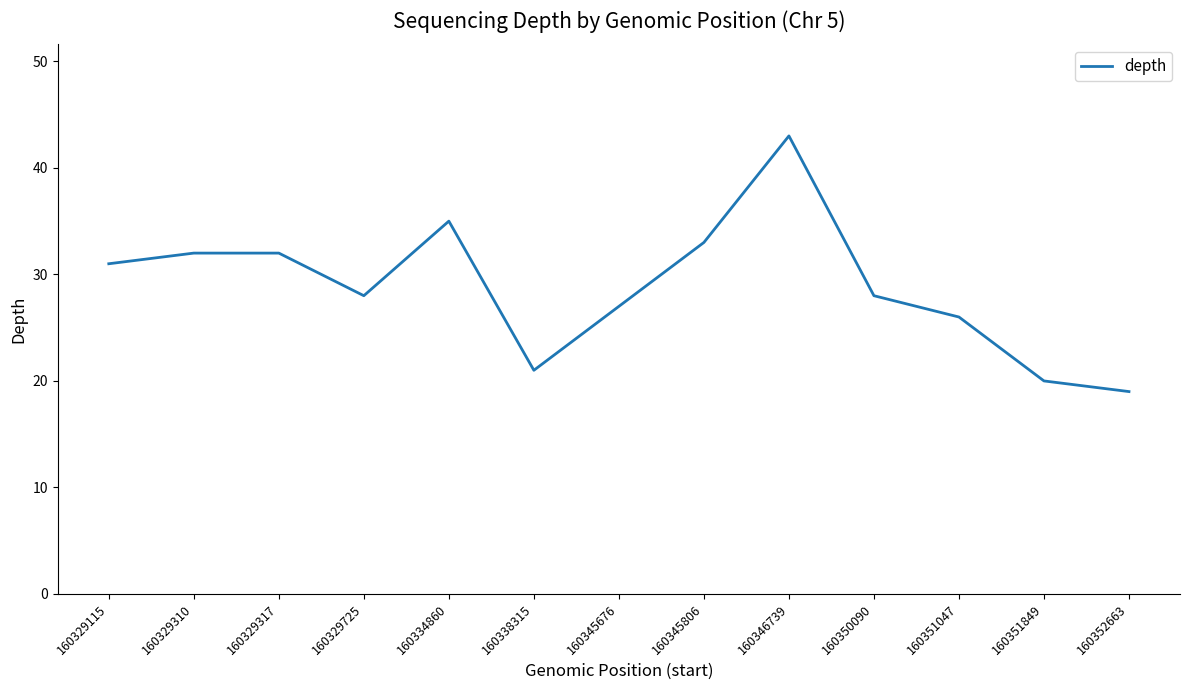

Which category has the lowest value across all series?

160352663